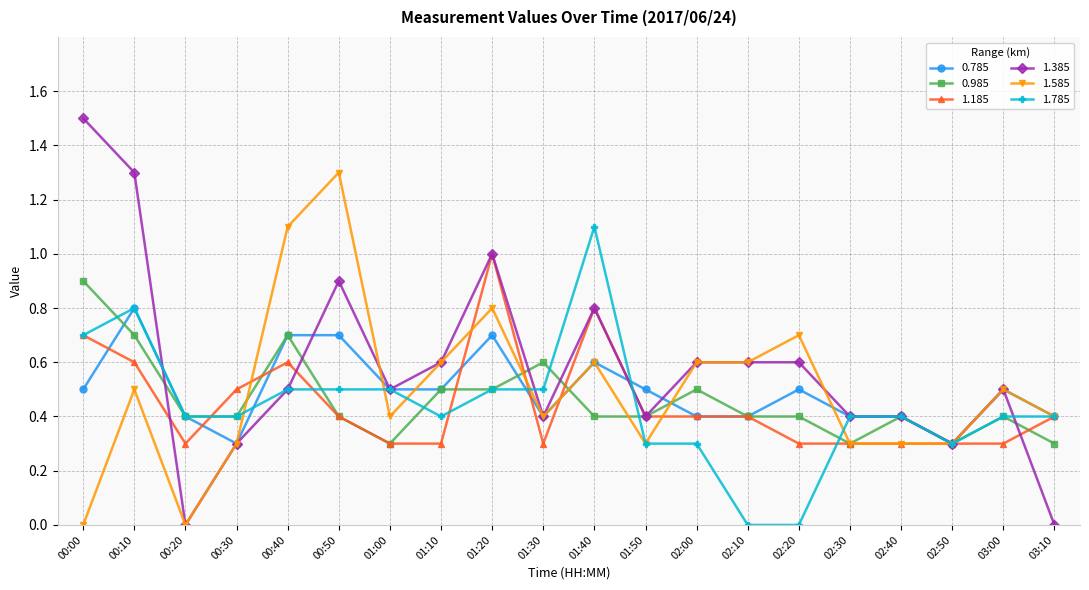

At which category does 1.385 reach its first local valley?

00:20